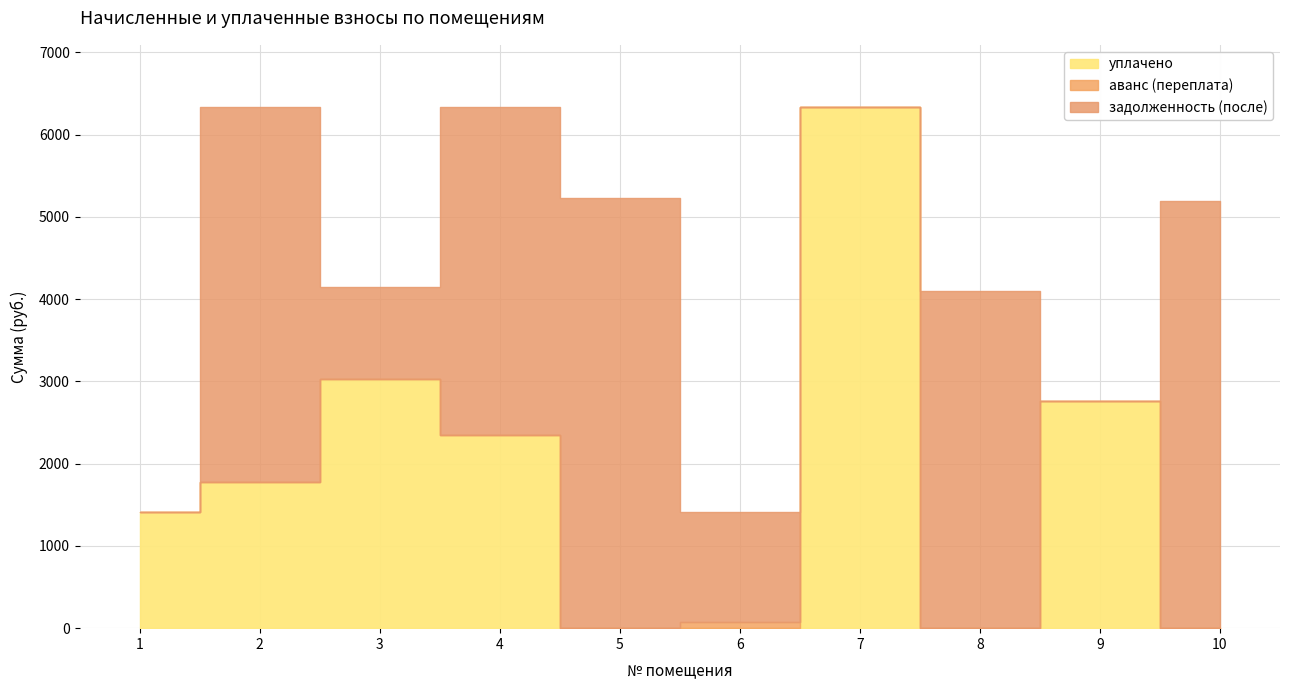

Which label corresponds to the largest value in the chart?

7